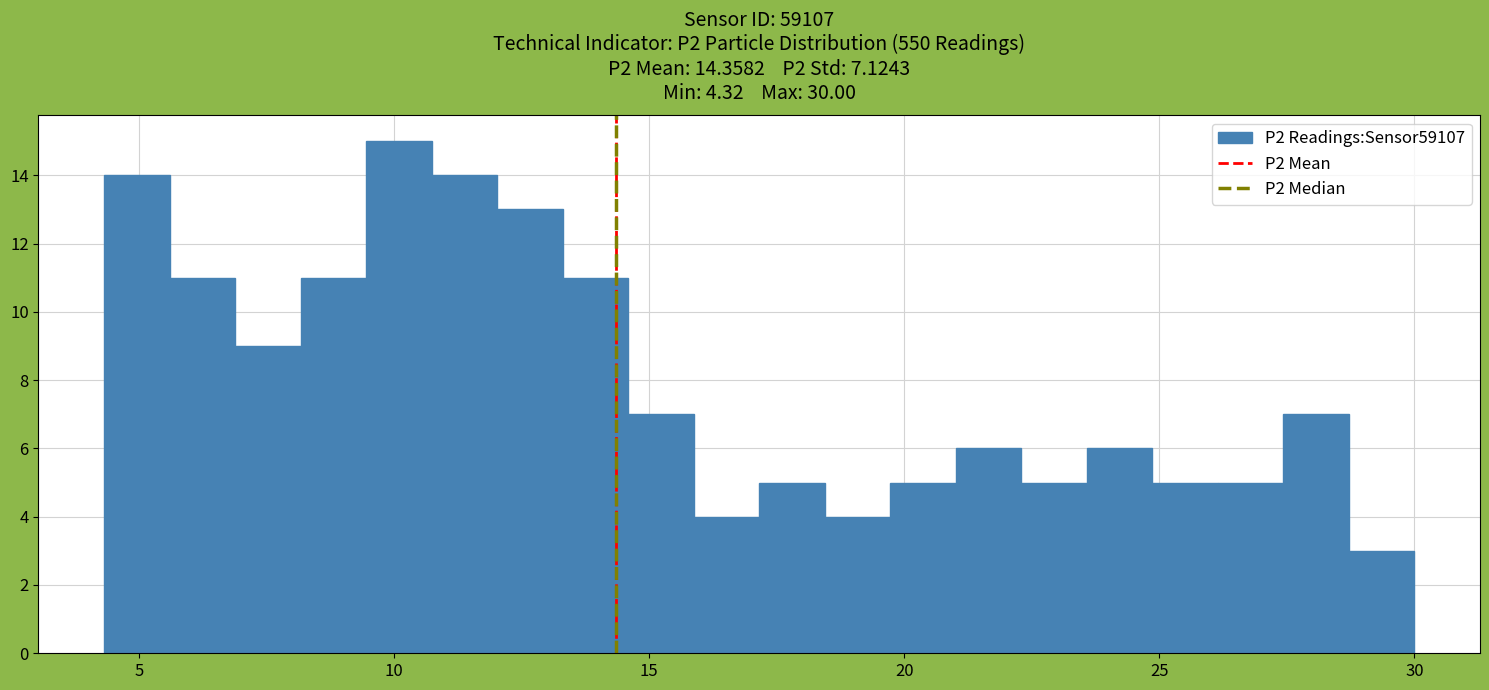

Read against the x-axis, roughly where is the centre of the tallest bar?

10.0